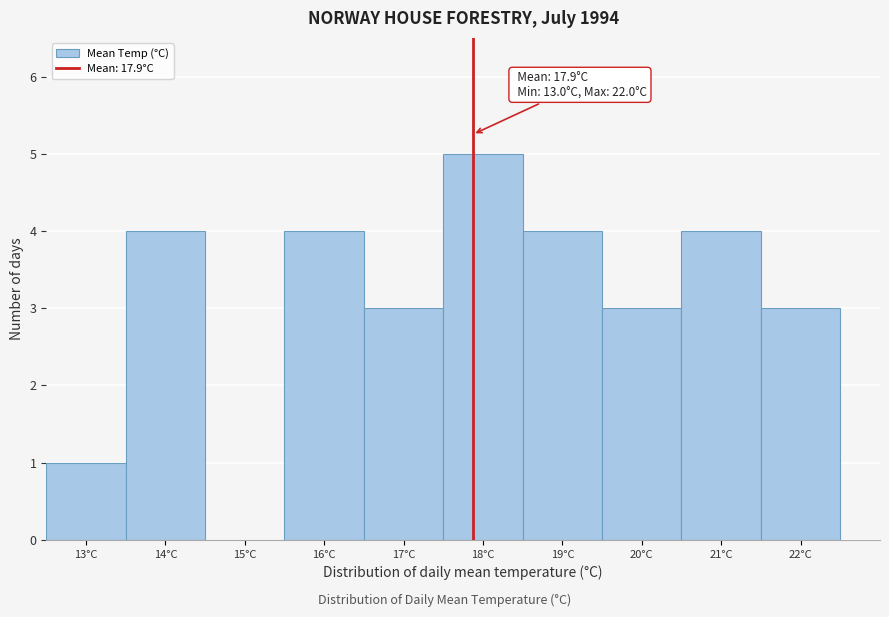

Over which range of the x-axis is the bar tallest?

17.5 to 18.5